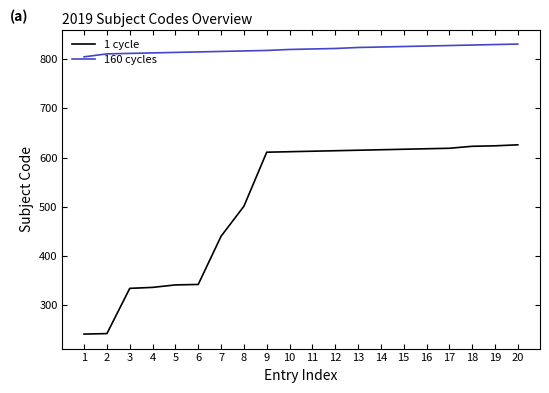

How many lines are shown in the chart?

2